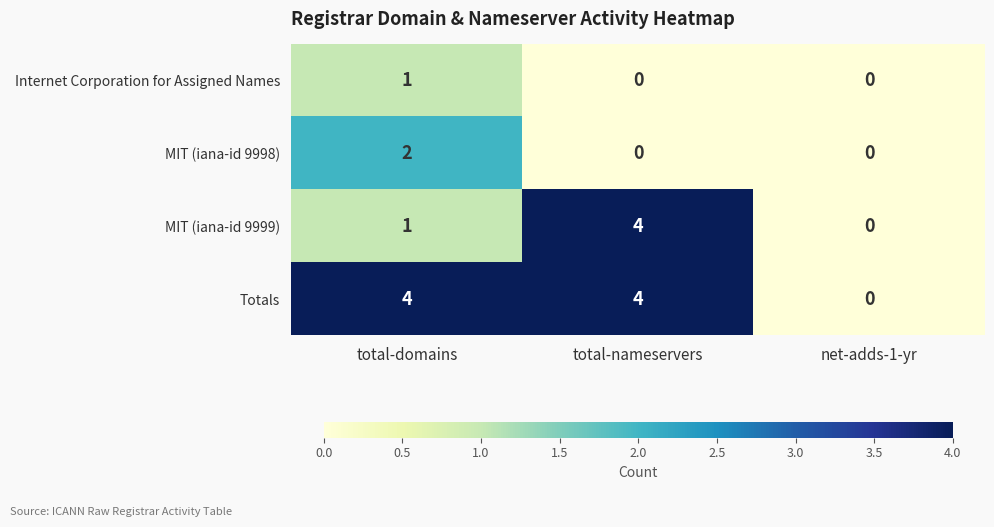

At how many categories does at least one series exceed 1?

2